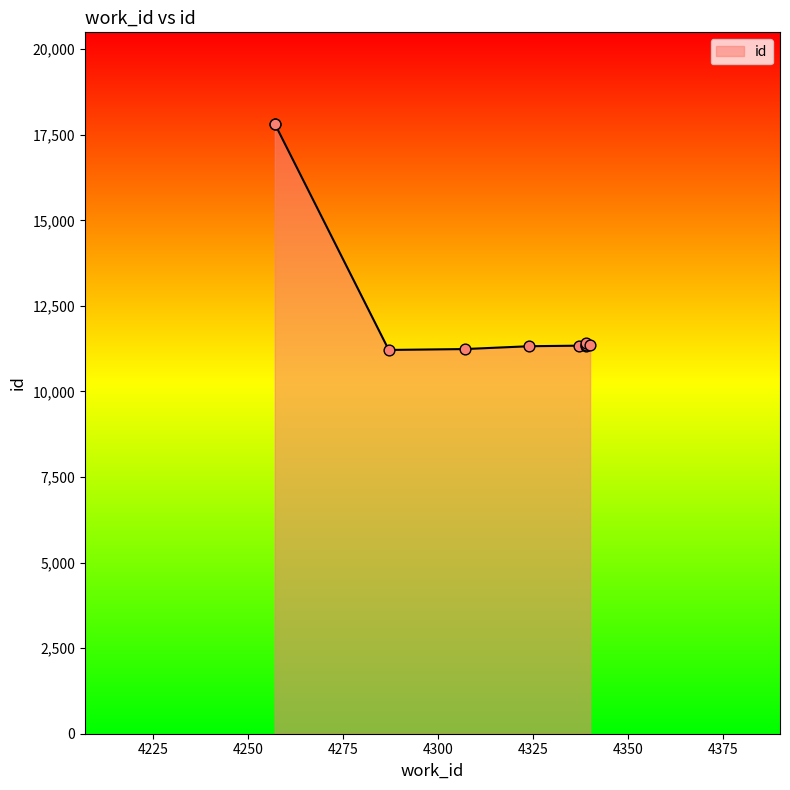

What is the change in value from 4337 to 4339?

+70